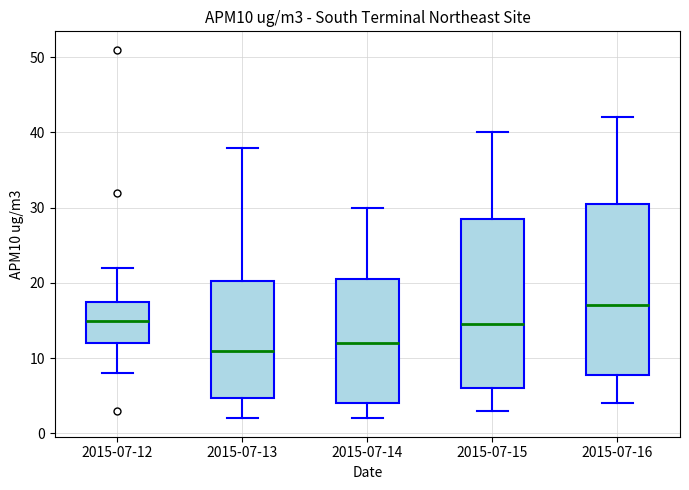

Where does the median line of the box for 2015-07-14 sit on the y-axis? The values are not printed on the chart, so give them approximately, as read against the axis.

12